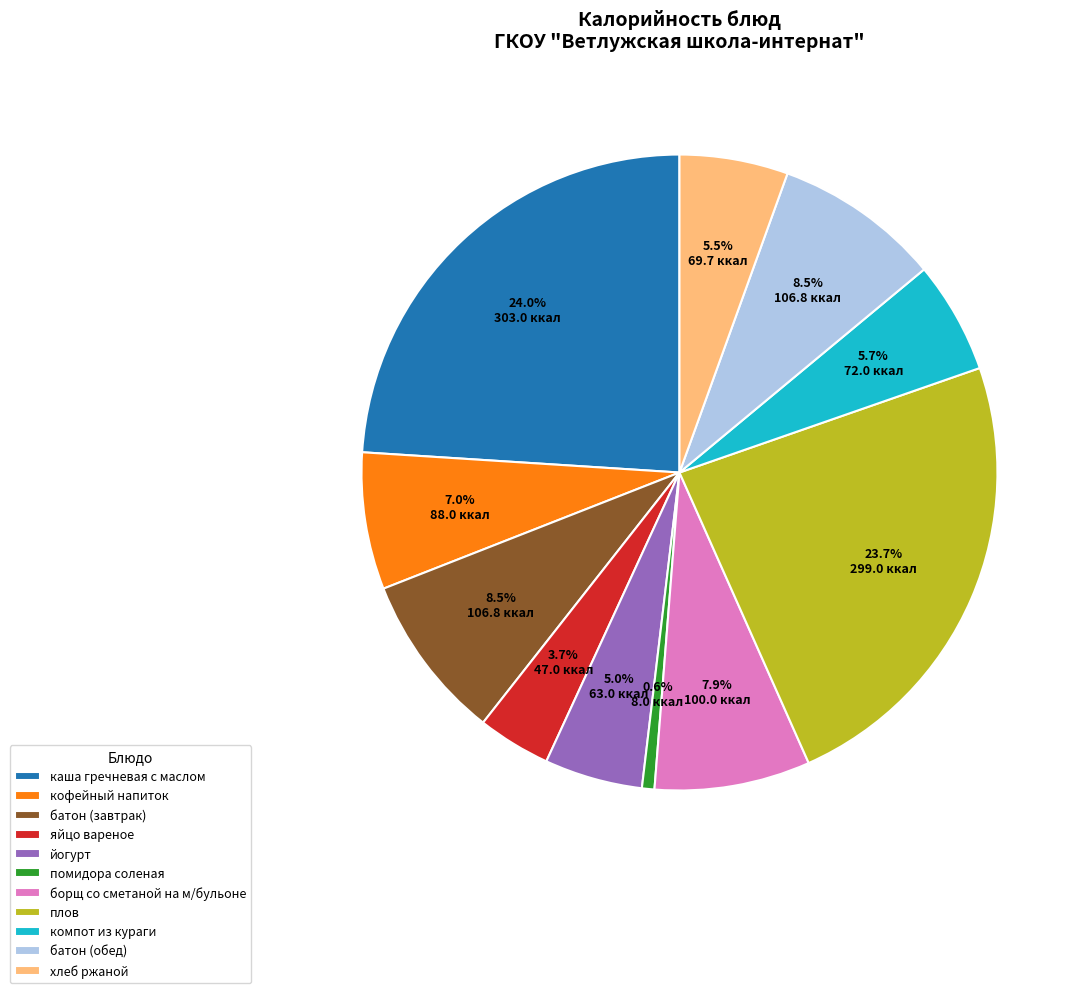

Which category has the smallest portion of the pie?

помидора соленая